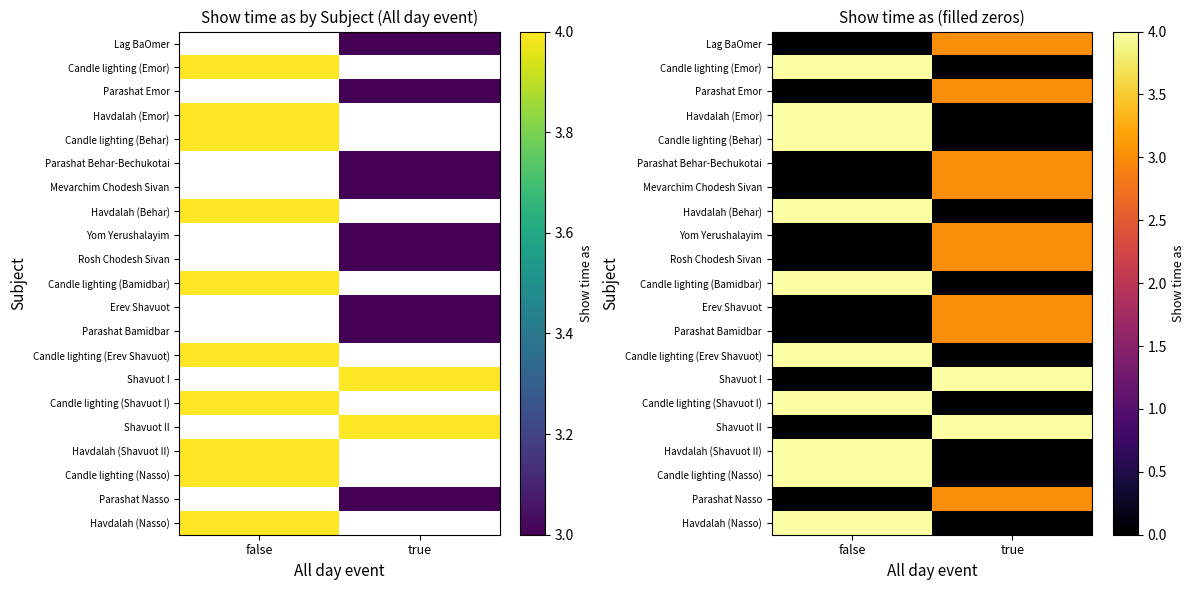

Rank the categories by Candle lighting (Shavuot I) value from lowest to highest.

true, false